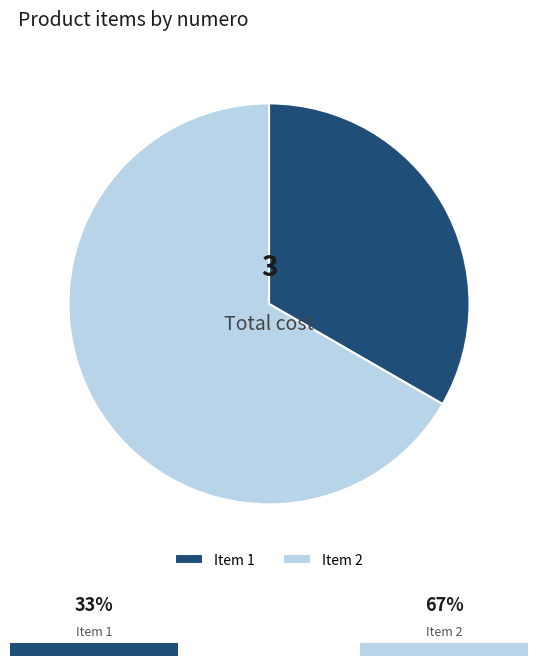

Does Item 1 represent more than half of the total?

No